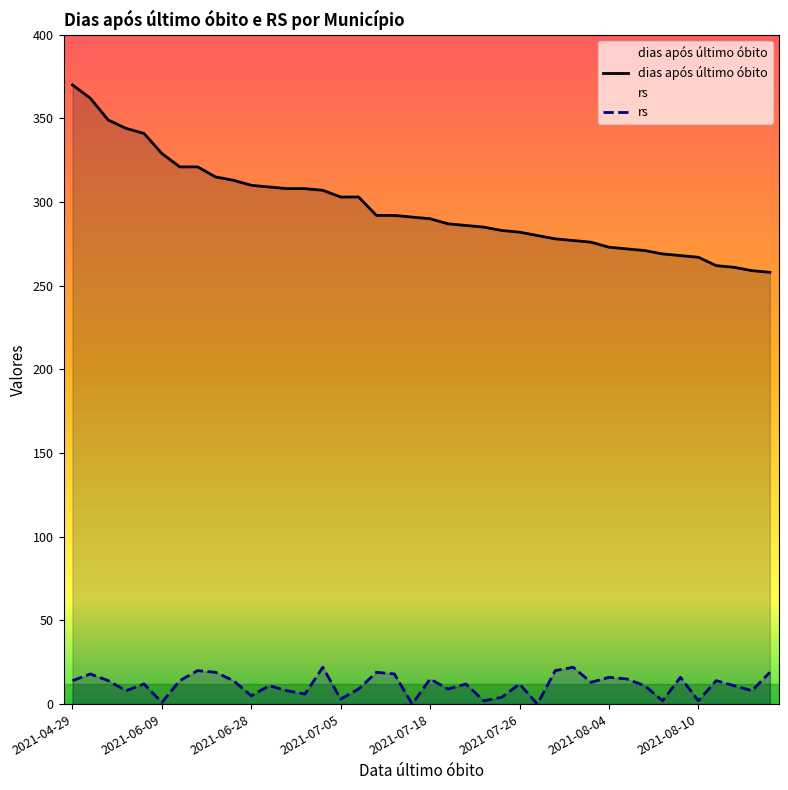

How many values in the dias após último óbito series are below 291?

20